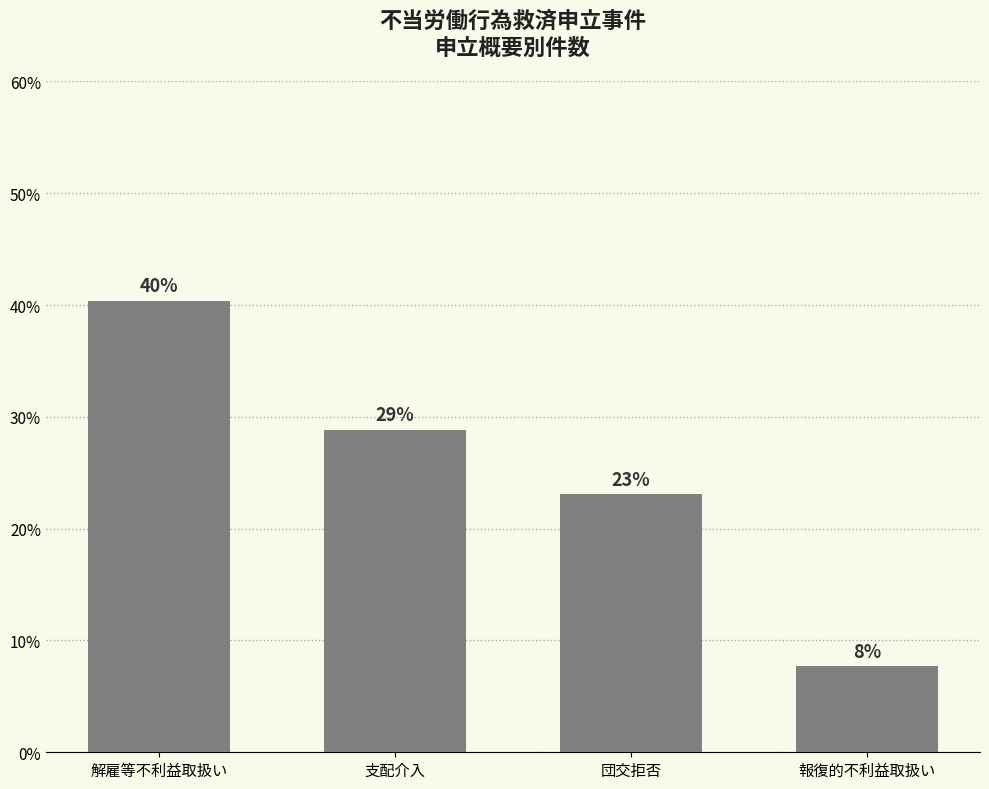

What is the difference between the second highest and second lowest values?

5.8